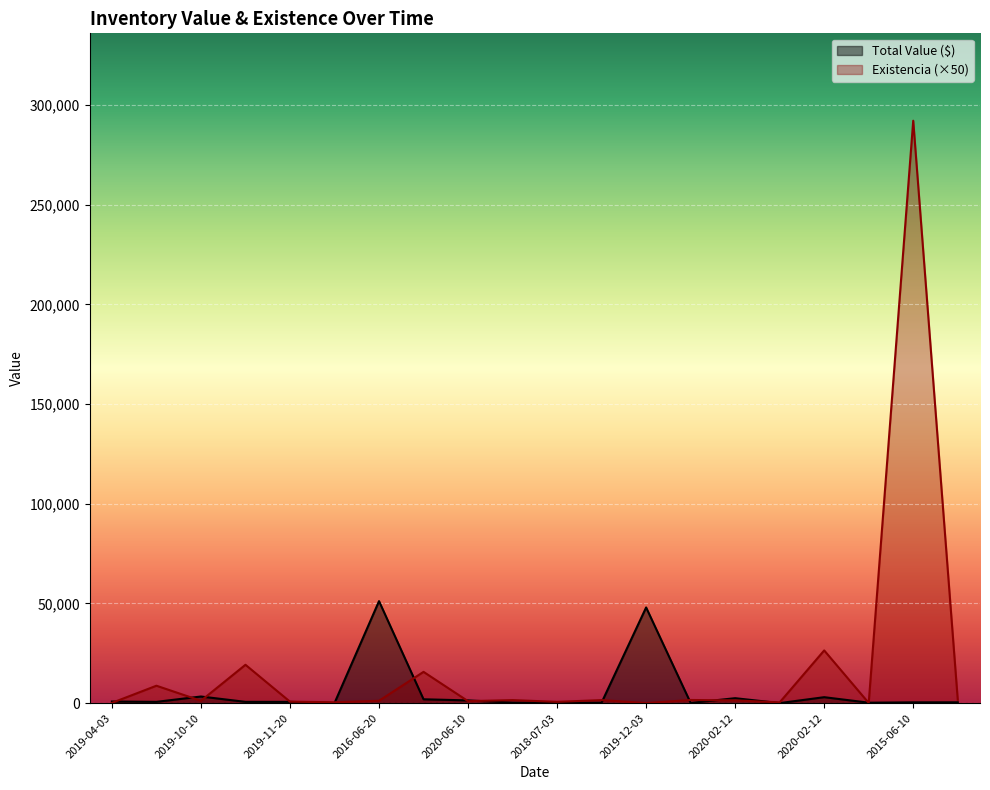

True or false: Total Value ($) has a value of 1400.6 at 2019-10-10.

False